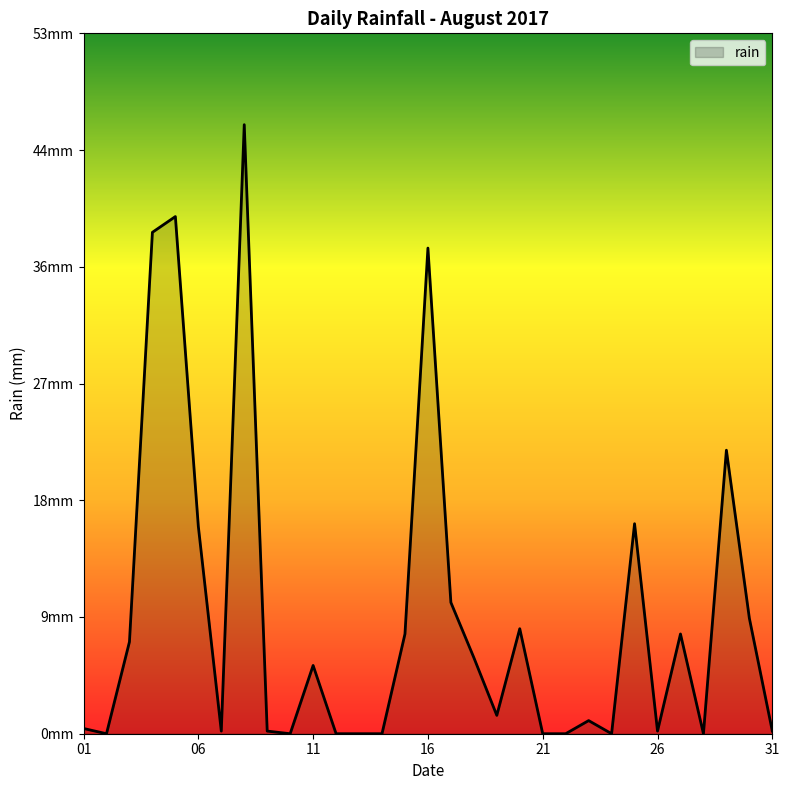

How many points are lower than both their immediate neighbors (excluding endpoints)?

7